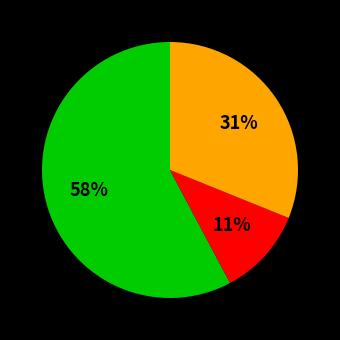

Does any single category account for the majority?

Yes